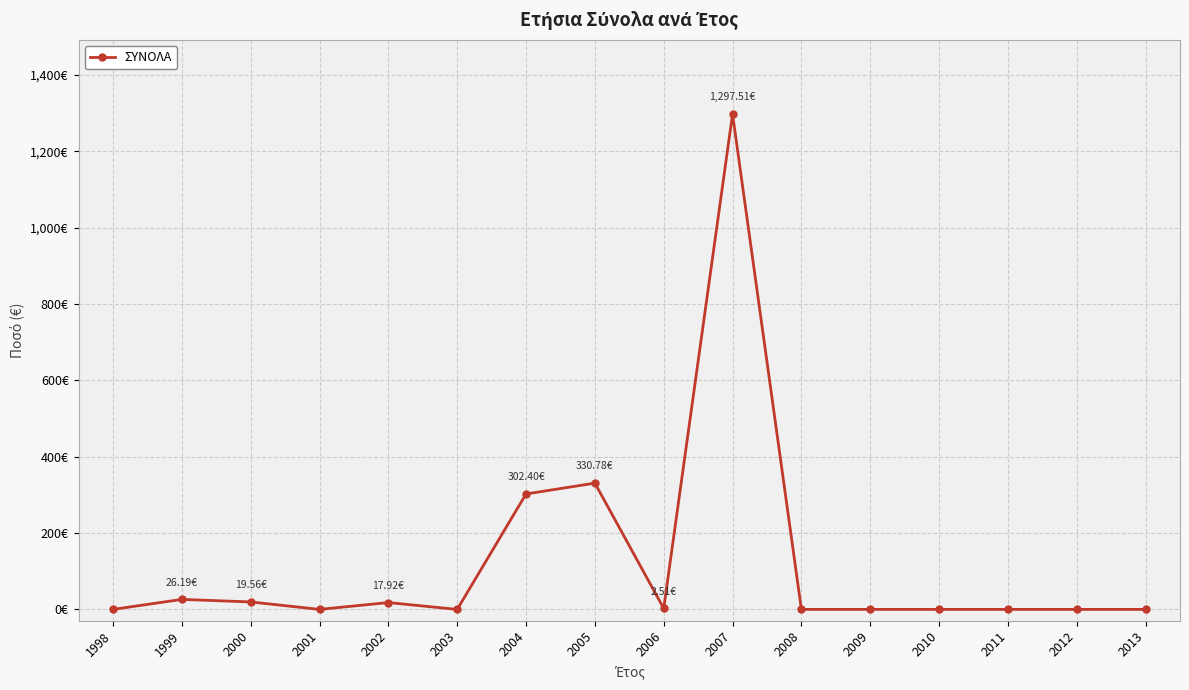

How many points are lower than both their immediate neighbors (excluding endpoints)?

3